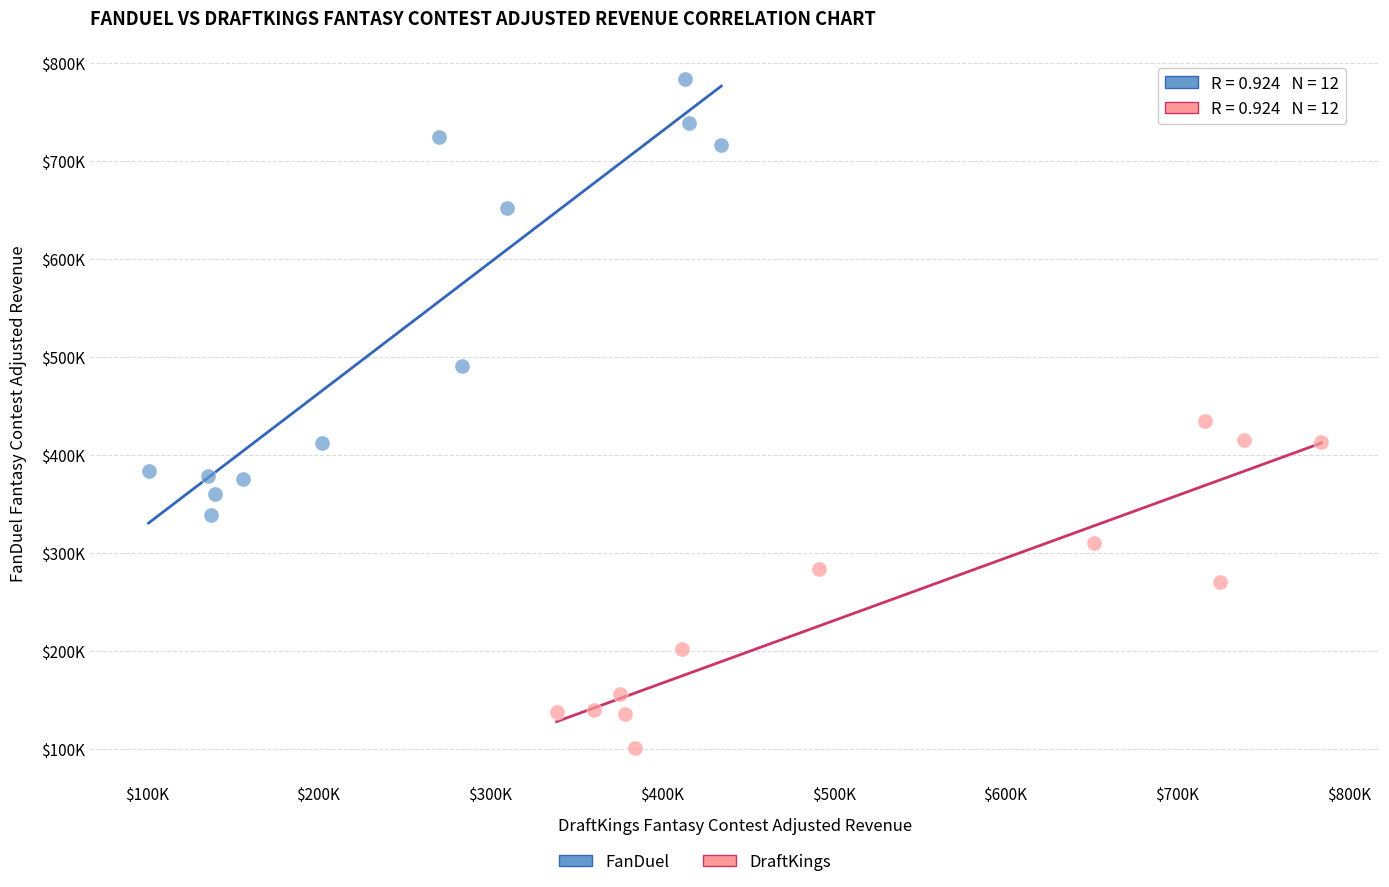

Which series contains the lowest Y value?

DraftKings